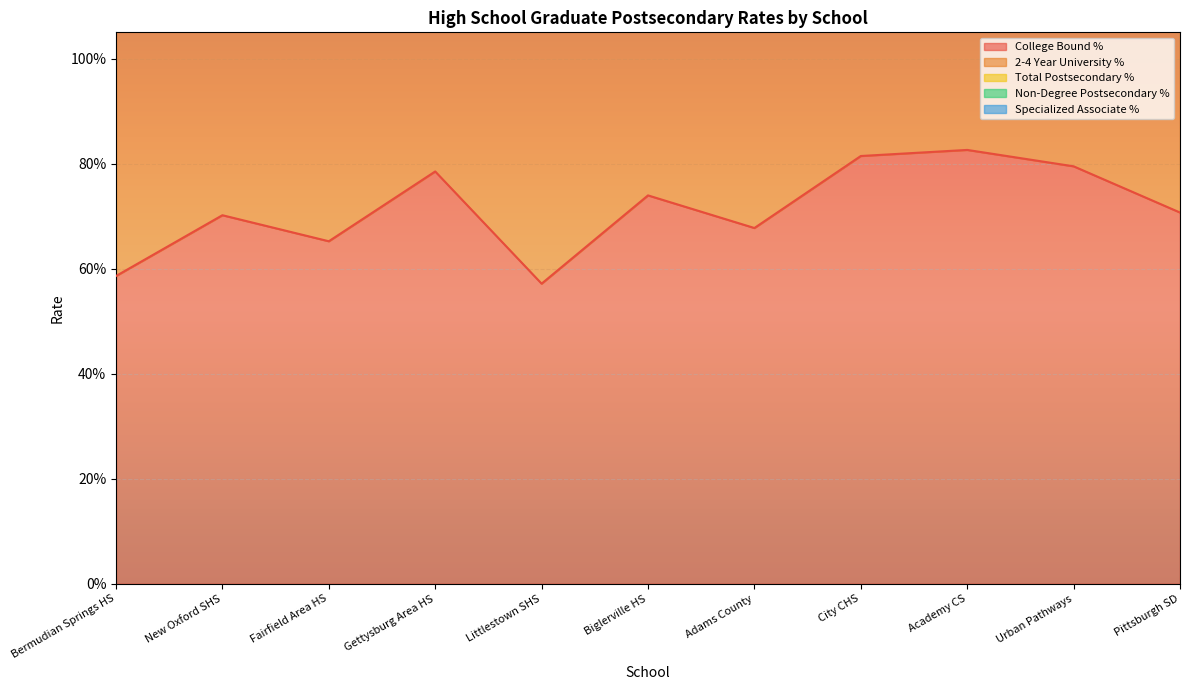

What is the difference between the highest and lowest values at Gettysburg Area HS?

1.5